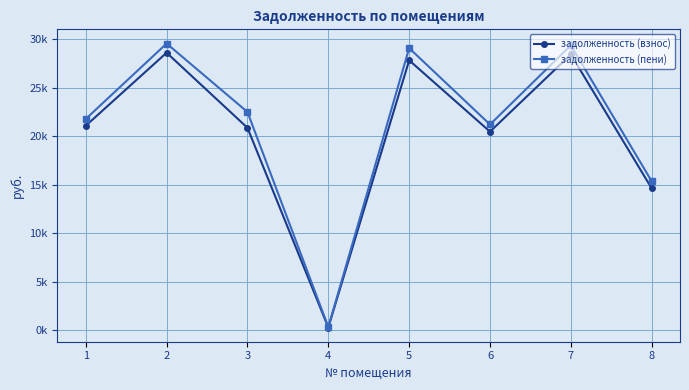

What is the average value of the задолженность (пени) series?

21140.6